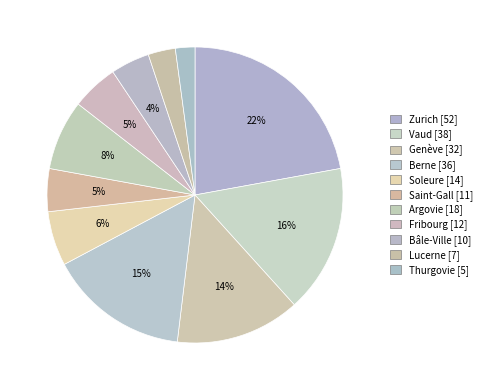

Which has a higher value, Thurgovie or Lucerne?

Lucerne